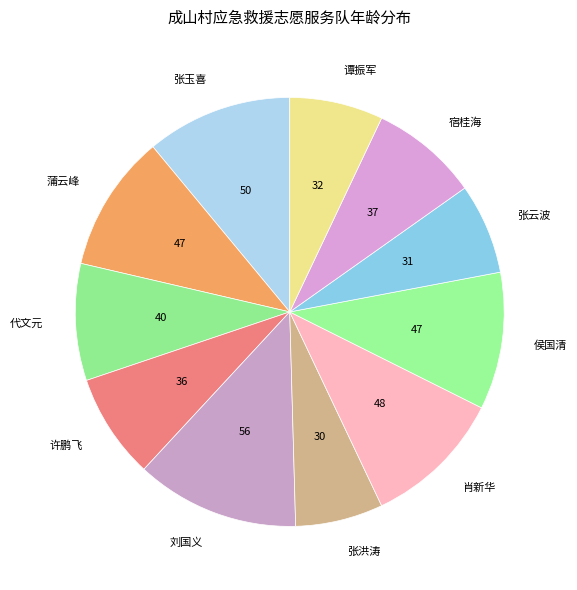

Is it true that 张云波 is 16% of the pie?

False